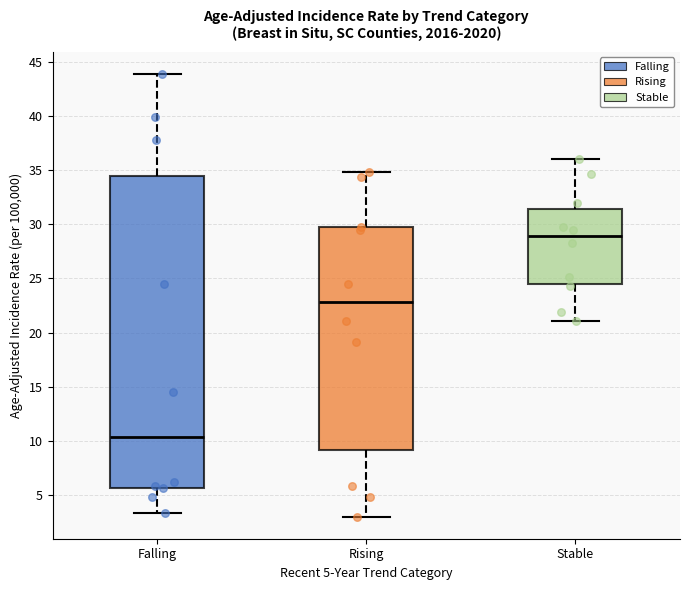

Which box is the tallest, from its lower edge to its upper edge?

Falling